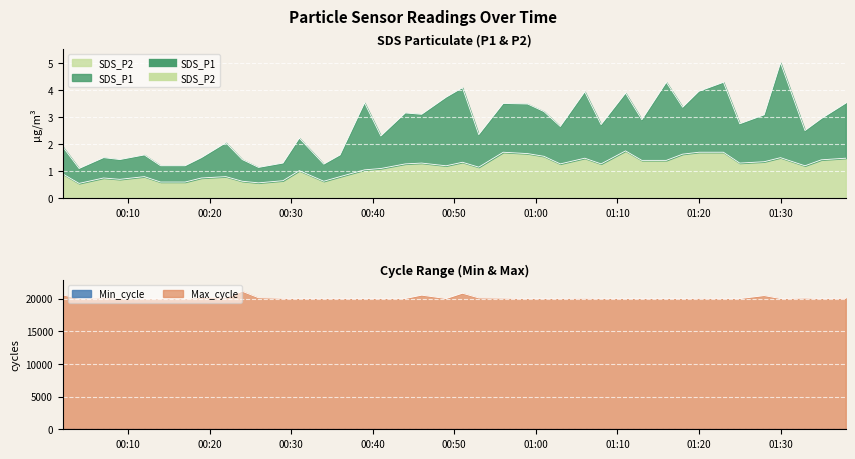

Read the SDS_P2 value at 2023/03/20 01:23.

1.7